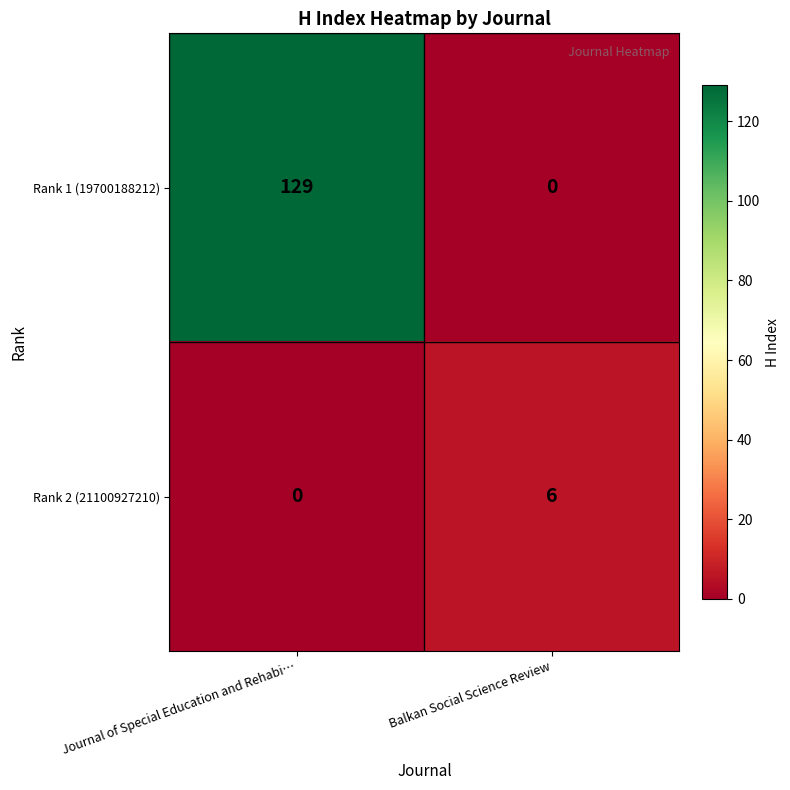

What is the difference between the Rank 1 (19700188212) values at Journal of Special Education and Rehabi… and Balkan Social Science Review?

129